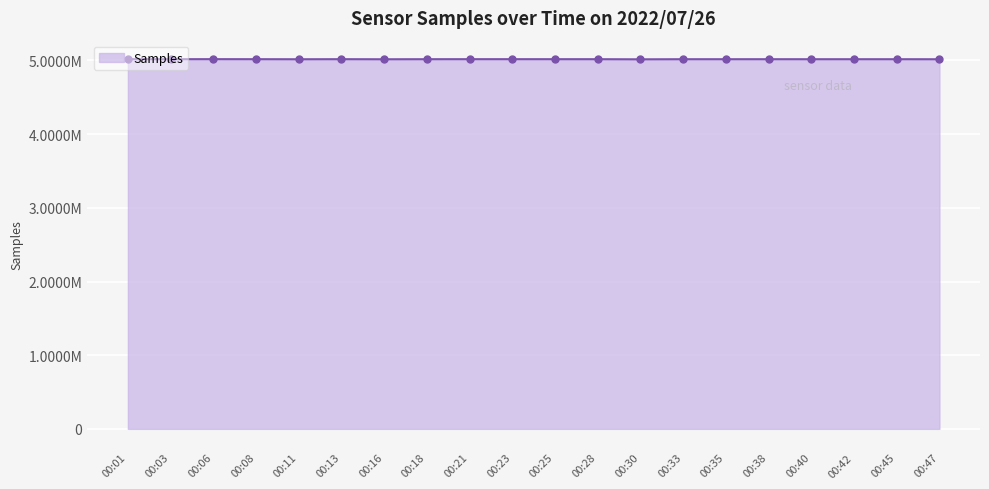

Approximately how many times larger is the value at 00:16 compared to 00:13?

1.0